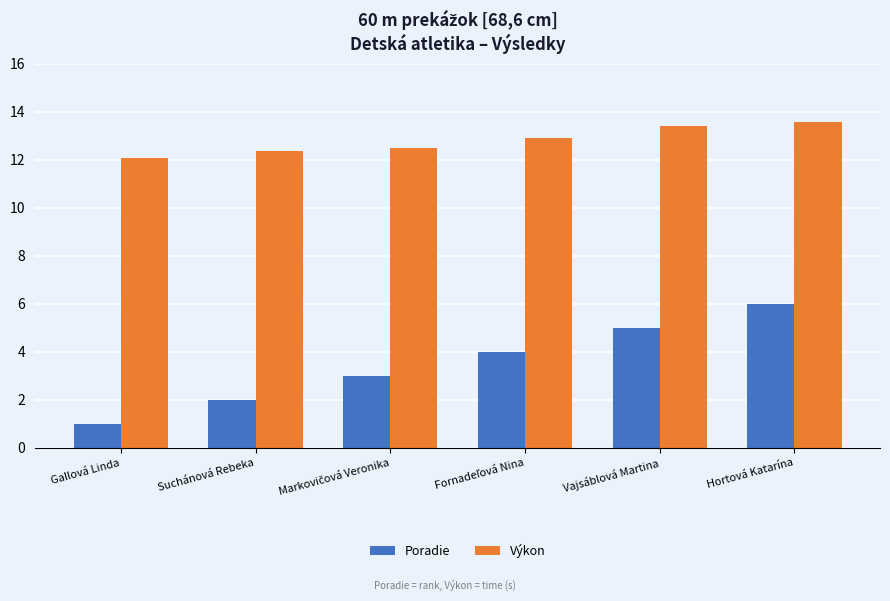

What is the sum of all Poradie values?

21.0